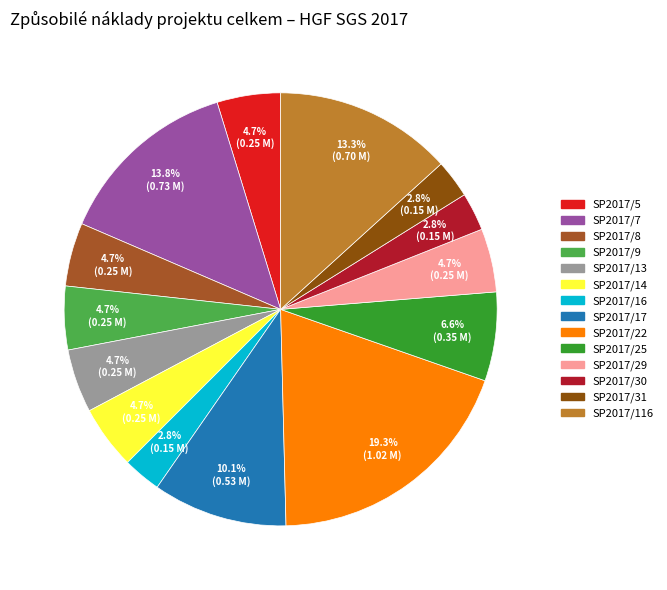

Do SP2017/17 and SP2017/30 together represent more than half of the pie?

No